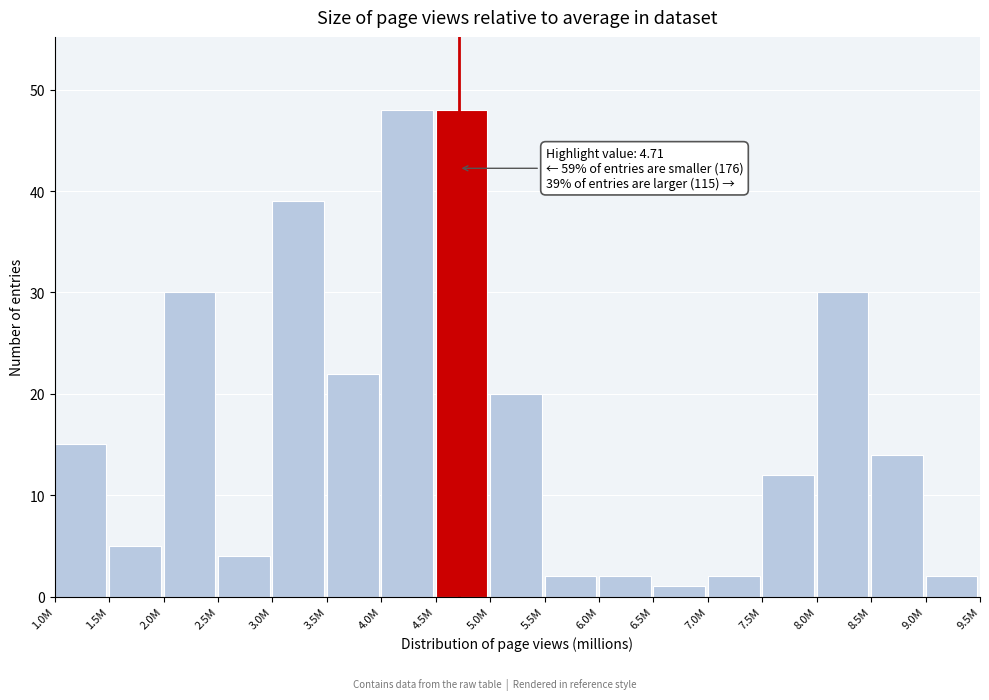

Reading left to right, list all the values displayed in this chart.

15	5	30	4	39	22	48	48	20	2	2	1	2	12	30	14	2